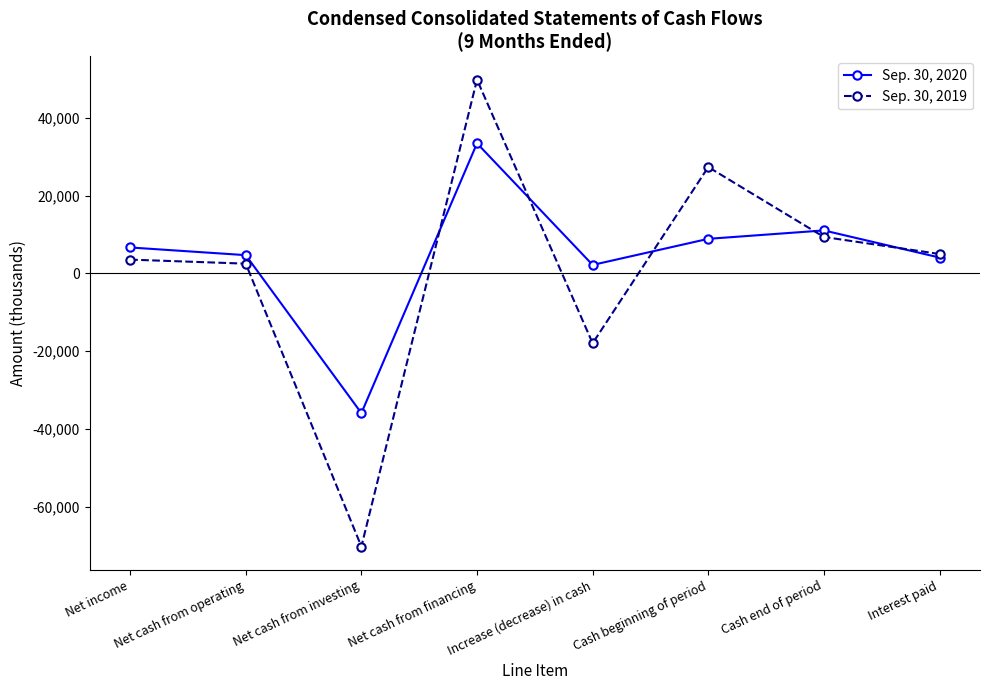

Reading left to right, transcribe all the data shown in this chart.

Sep. 30, 2020: Net income=6653	Net cash from operating=4677	Net cash from investing=-35958	Net cash from financing=33442	Increase (decrease) in cash=2161	Cash beginning of period=8875	Cash end of period=11036	Interest paid=4059
Sep. 30, 2019: Net income=3528	Net cash from operating=2489	Net cash from investing=-70287	Net cash from financing=49817	Increase (decrease) in cash=-17981	Cash beginning of period=27335	Cash end of period=9354	Interest paid=4974